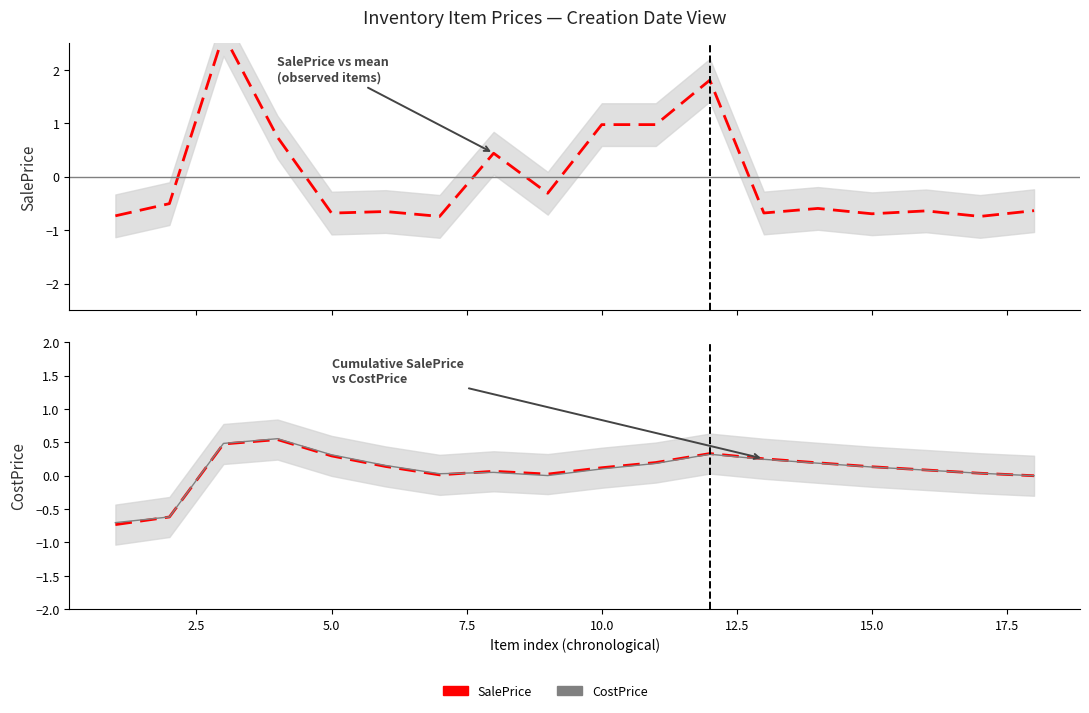

True or false: Cumulative SalePrice has more than 1 interior local peaks.

True